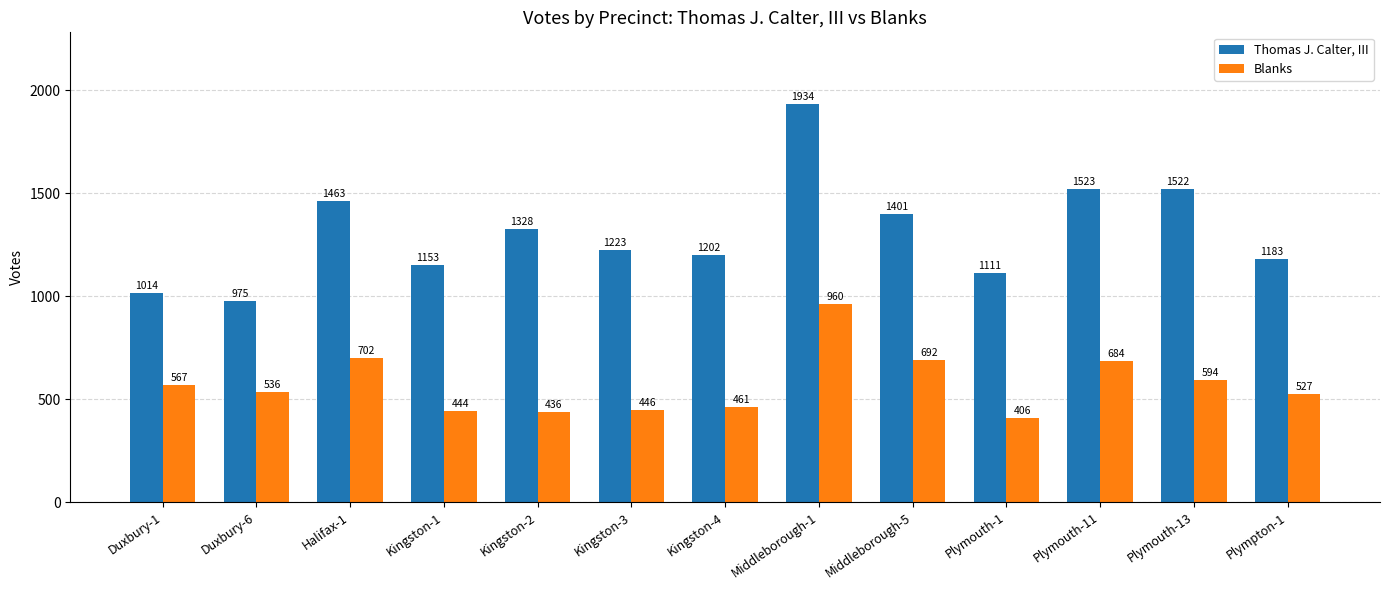

What is the label of the 9th bar from the right?

Kingston-2